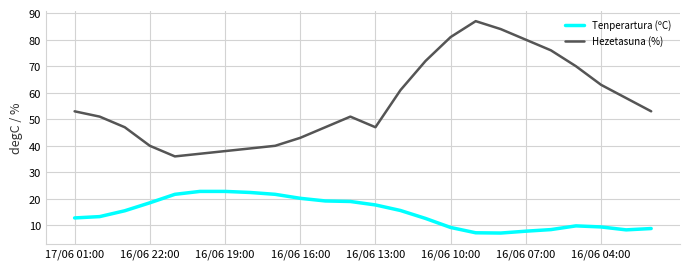

True or false: Hezetasuna (%) and Tenperartura (ºC) intersect in this chart.

False